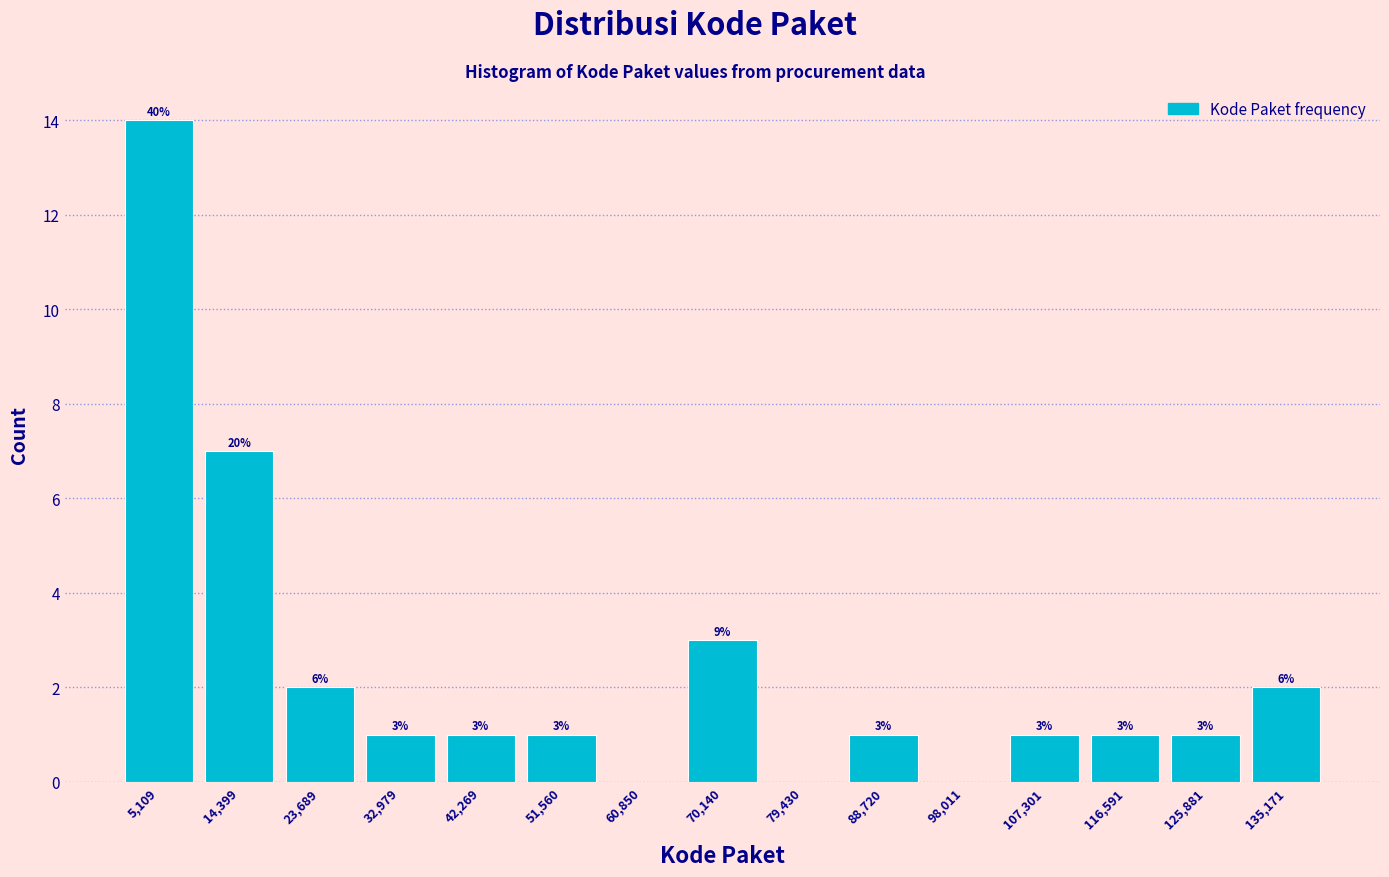

Which range on the x-axis has the tallest bar?

0 to 10000